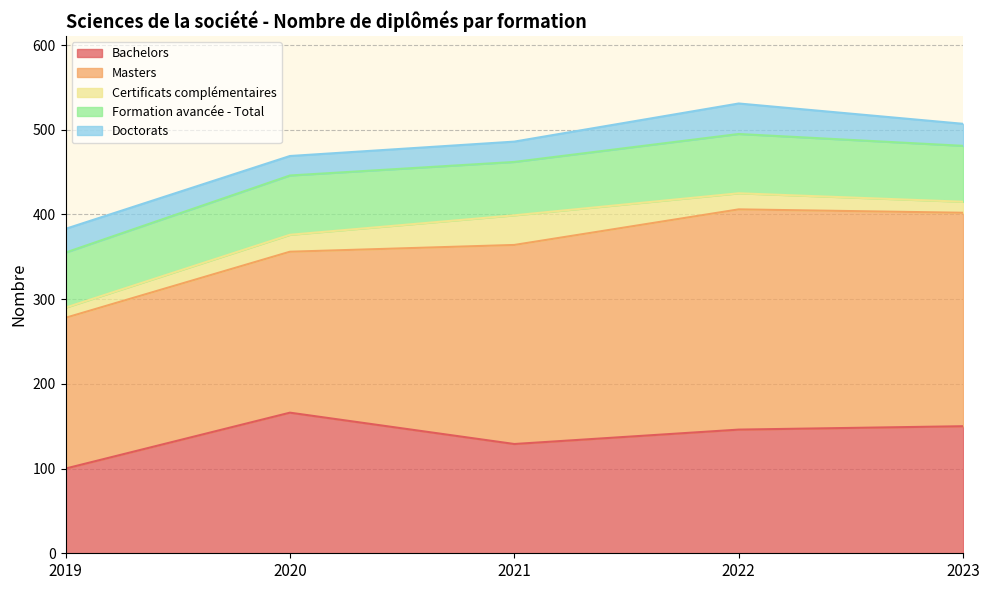

Which has a higher value, 2023 or 2019?

2023